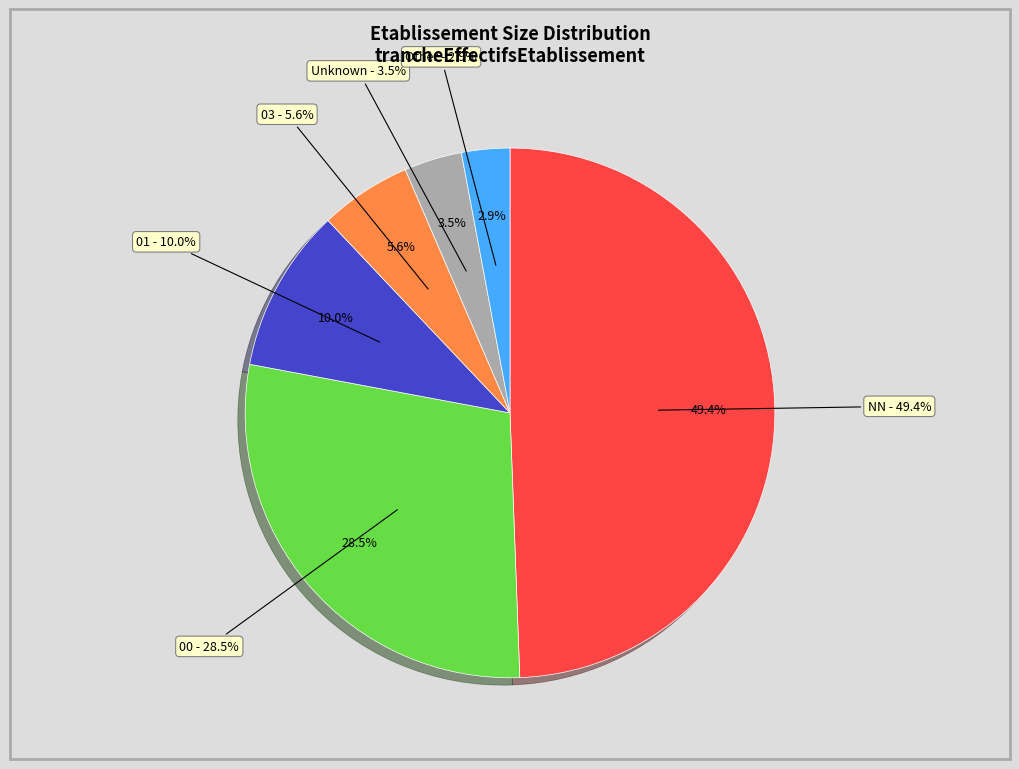

How many segments does this pie chart have?

6